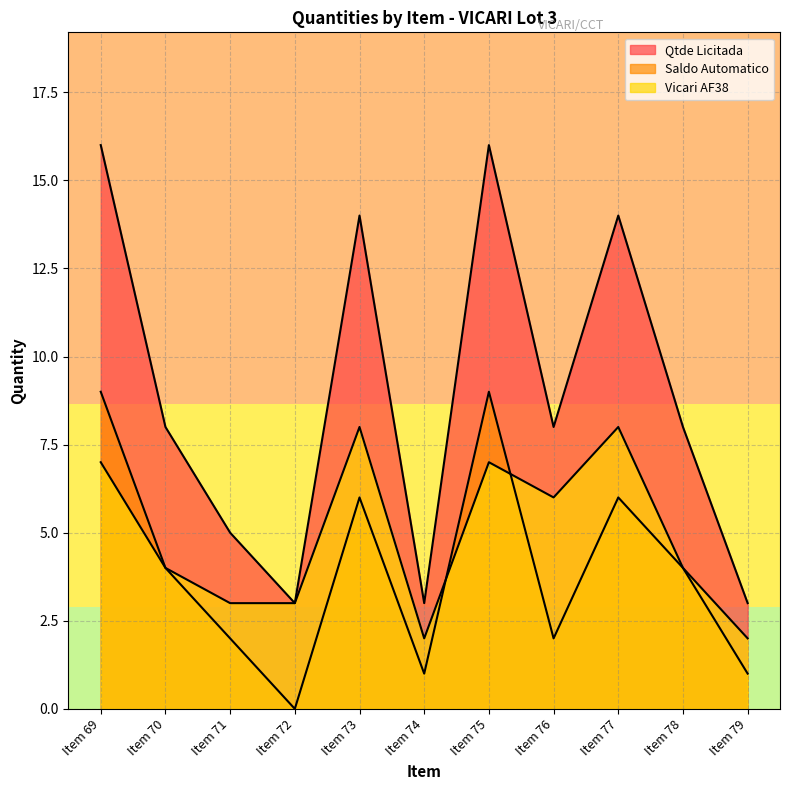

At which category does Vicari AF38 reach its first local peak?

Item 73